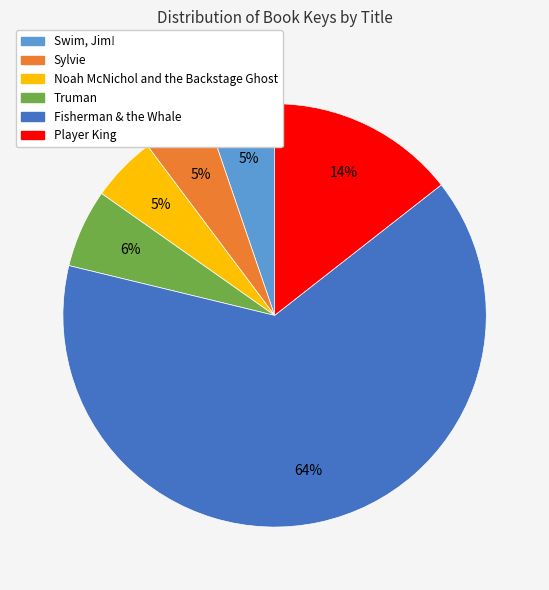

Which category has the biggest portion of the pie?

Fisherman & the Whale